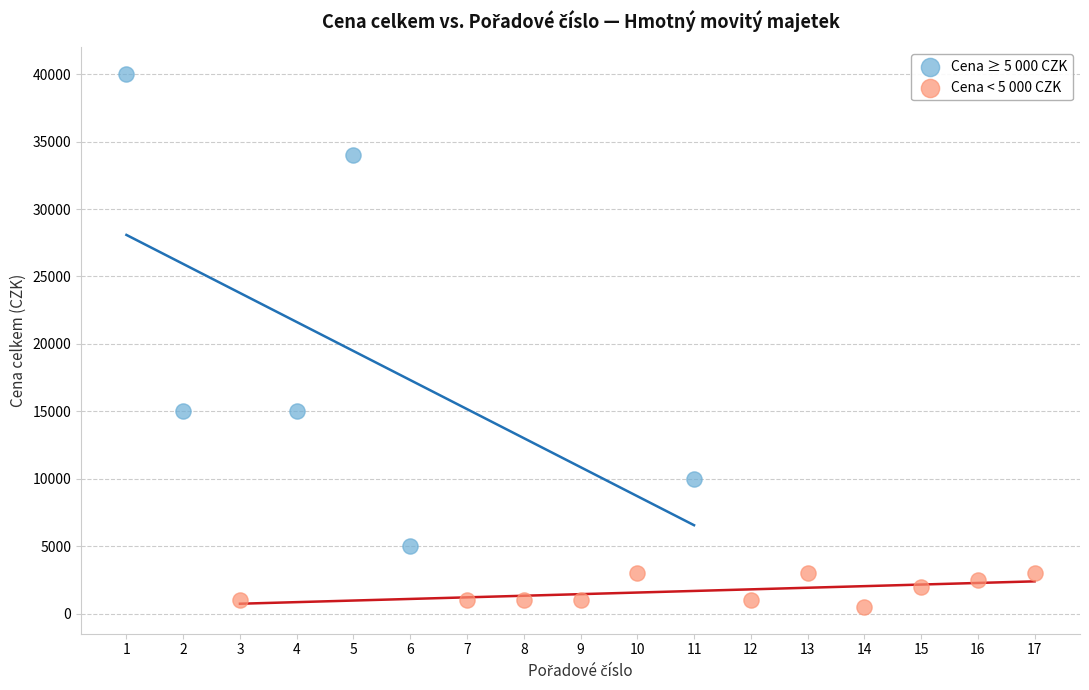

Which series has the widest spread of Y values?

Cena ≥ 5 000 CZK